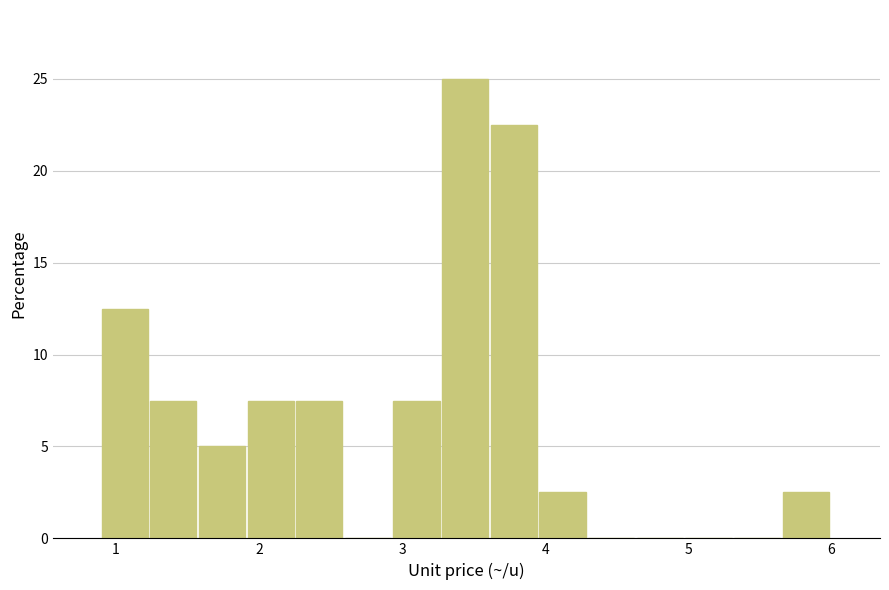

Read against the x-axis, roughly where is the centre of the tallest bar?

3.4